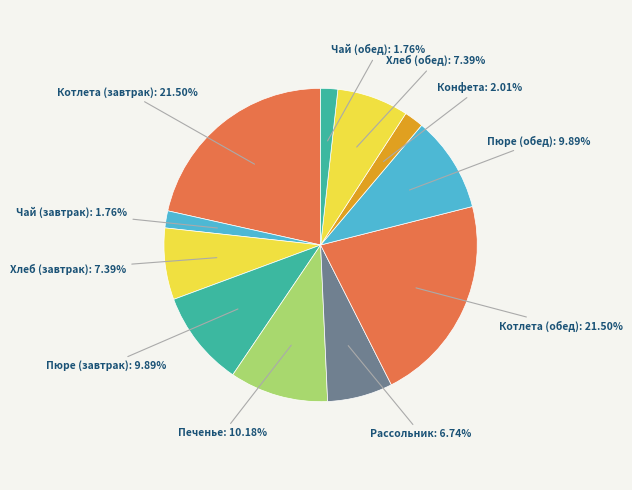

Does any single category account for the majority?

No